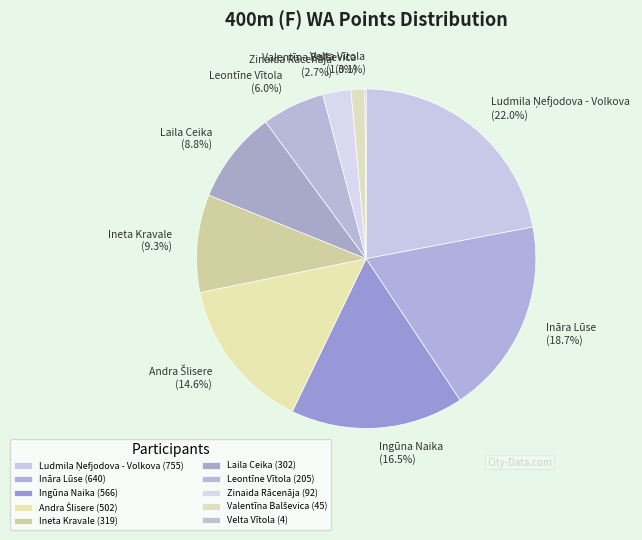

Is there a majority slice in this chart?

No